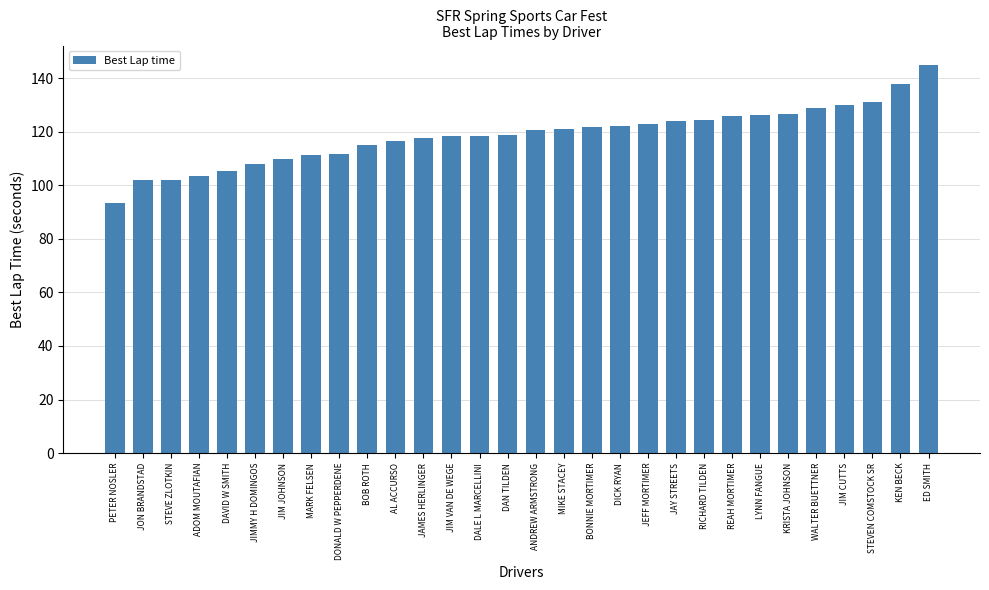

What position from the right is WALTER BUETTNER?

5